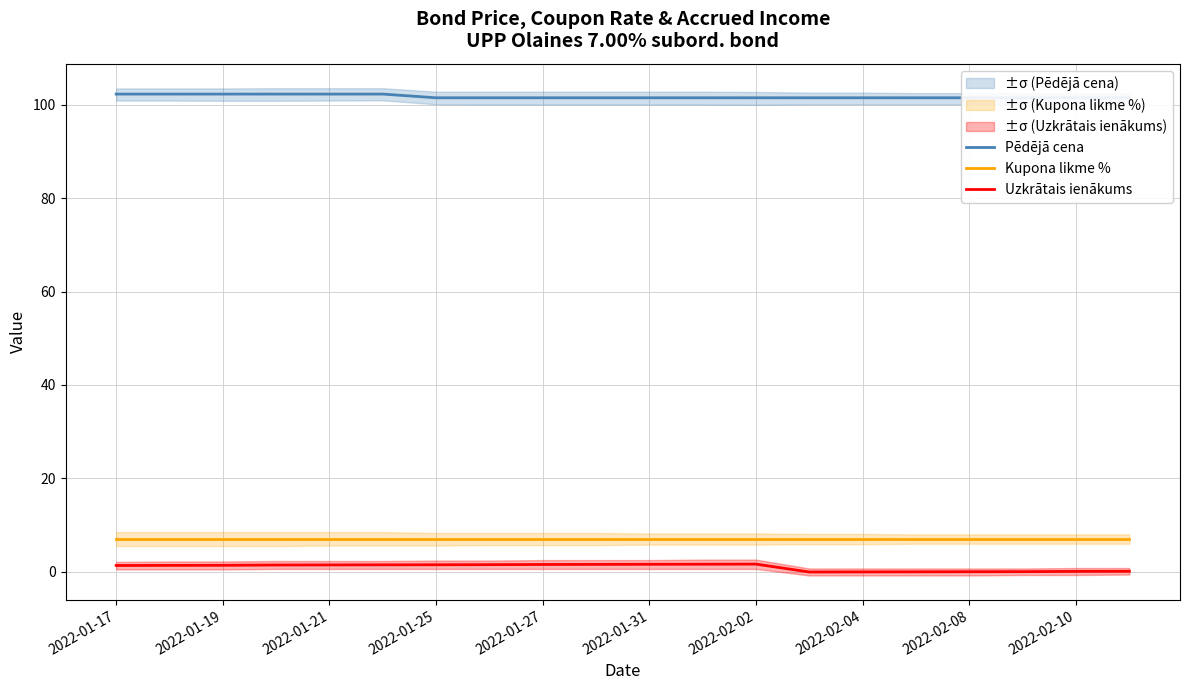

What is the average value of the Kupona likme % series?

7.0